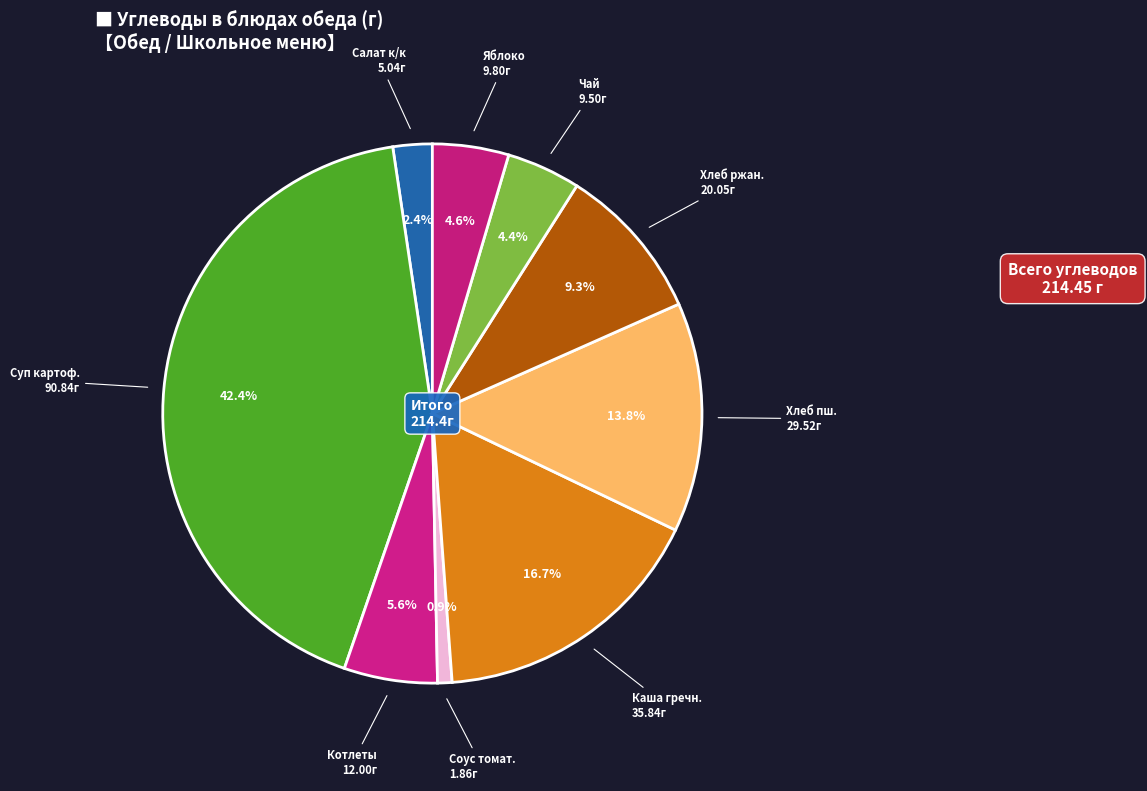

What is the ratio of the value at Хлеб ржан. to the value at Соус томат.?

10.8